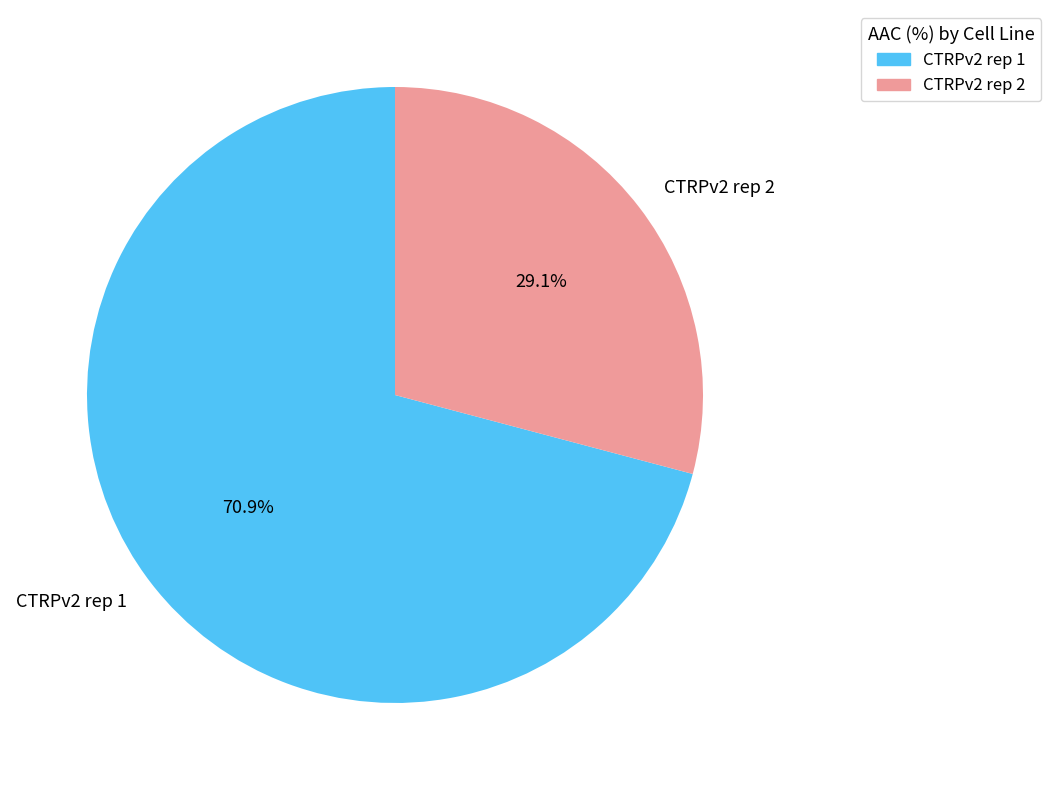

Count the number of slices in the pie.

2